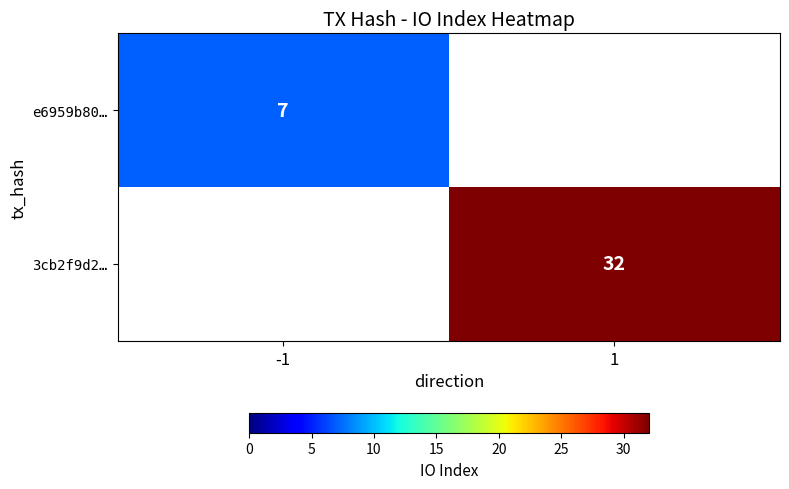

The 3cb2f9d2… series shows 13 at 1. True or false?

False